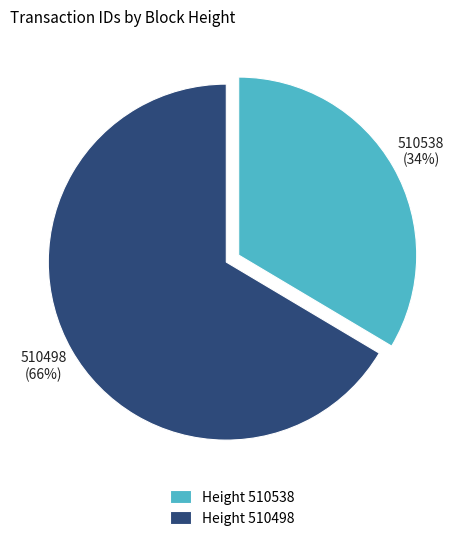

What percentage is the Height 510538 slice, to the nearest percent?

34%